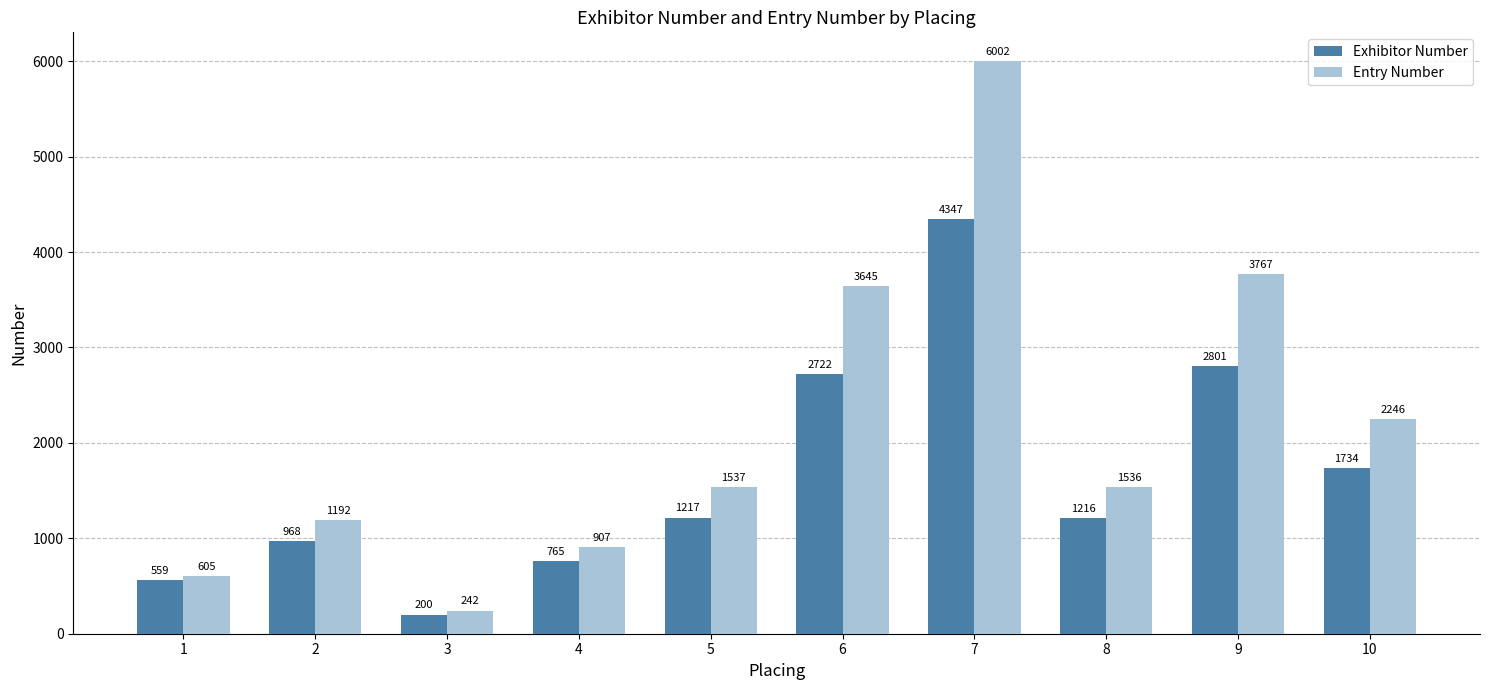

What is the value of the Exhibitor Number bar at the 9th from the left?

2801